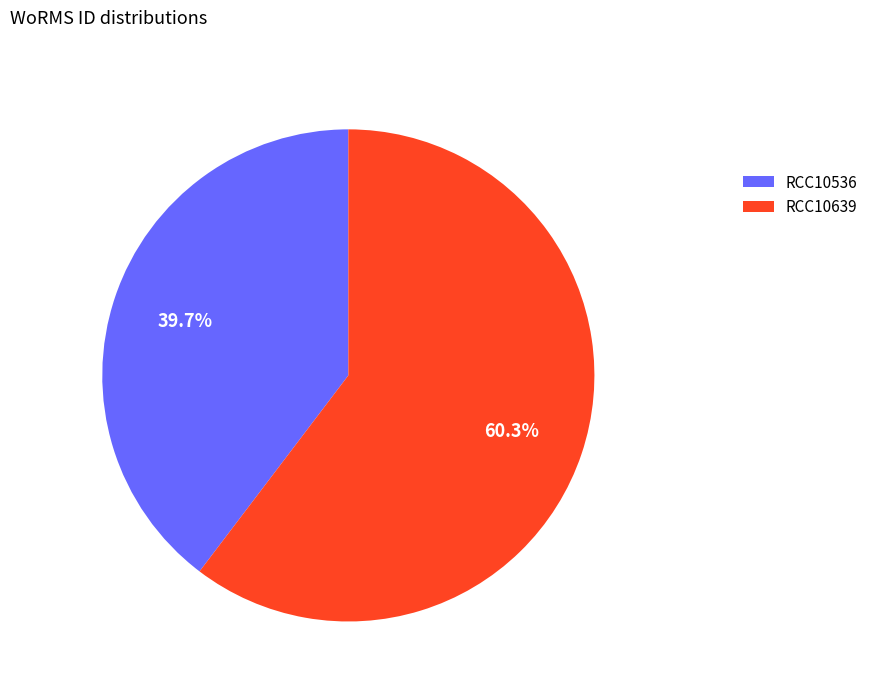

Is it true that RCC10639 is 60% of the pie?

True